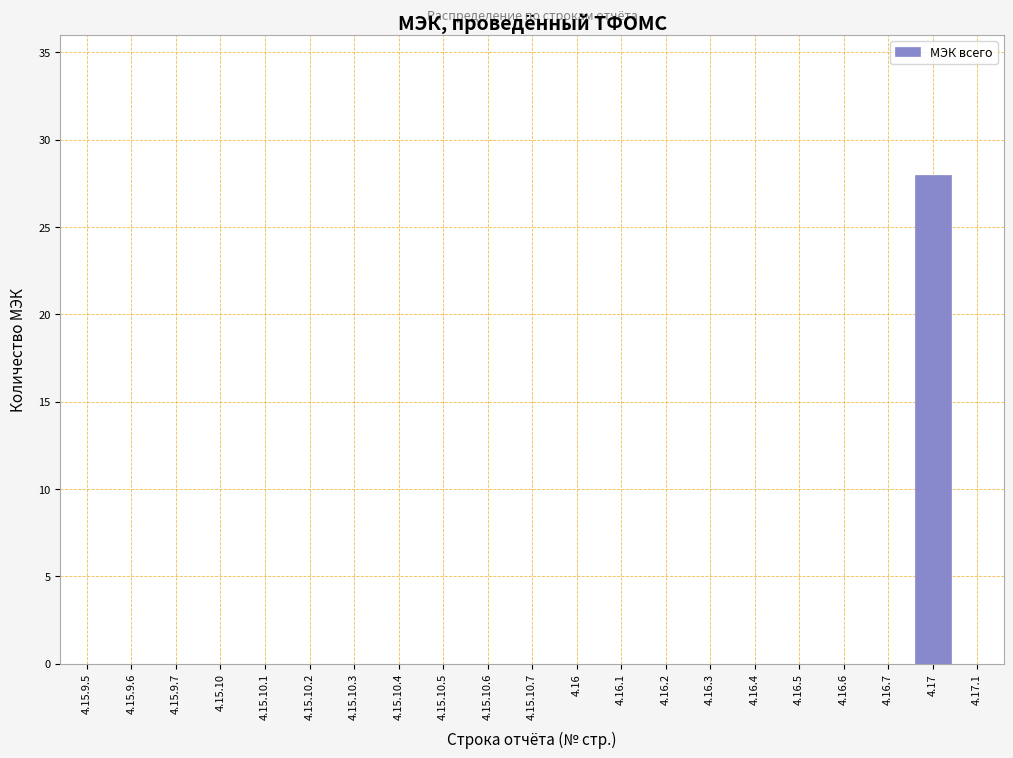

Reading right to left, list all the values displayed in this chart.

4.17.1=0	4.17=28	4.16.7=0	4.16.6=0	4.16.5=0	4.16.4=0	4.16.3=0	4.16.2=0	4.16.1=0	4.16=0	4.15.10.7=0	4.15.10.6=0	4.15.10.5=0	4.15.10.4=0	4.15.10.3=0	4.15.10.2=0	4.15.10.1=0	4.15.10=0	4.15.9.7=0	4.15.9.6=0	4.15.9.5=0